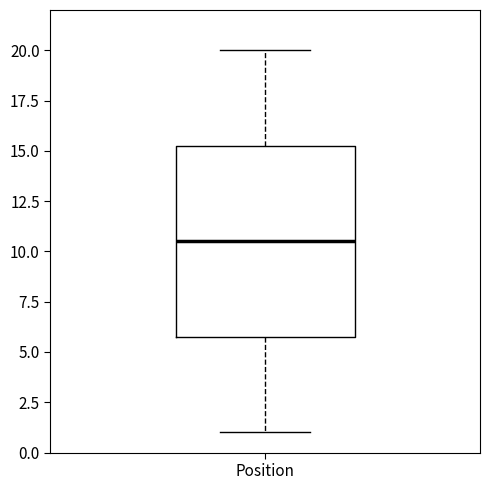

Where is the lower edge of the box for Position on the y-axis? The values are not printed on the chart, so give them approximately, as read against the axis.

6.0